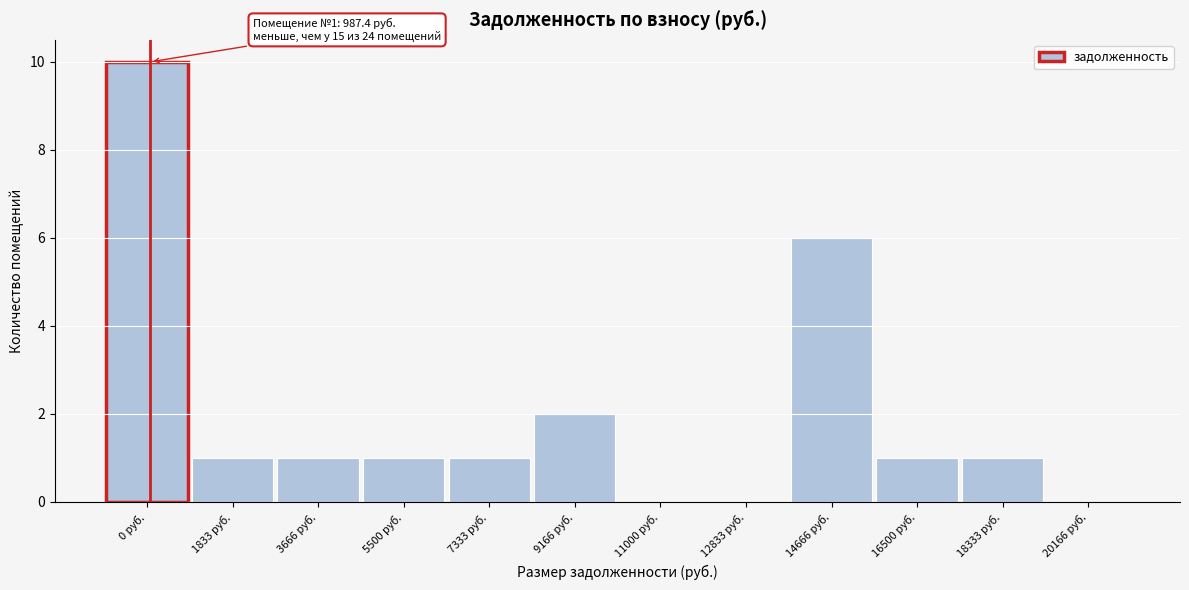

Reading left to right, list all the values displayed in this chart.

0 руб.=10	1833 руб.=1	3666 руб.=1	5500 руб.=1	7333 руб.=1	9166 руб.=2	11000 руб.=0	12833 руб.=0	14666 руб.=6	16500 руб.=1	18333 руб.=1	20166 руб.=0